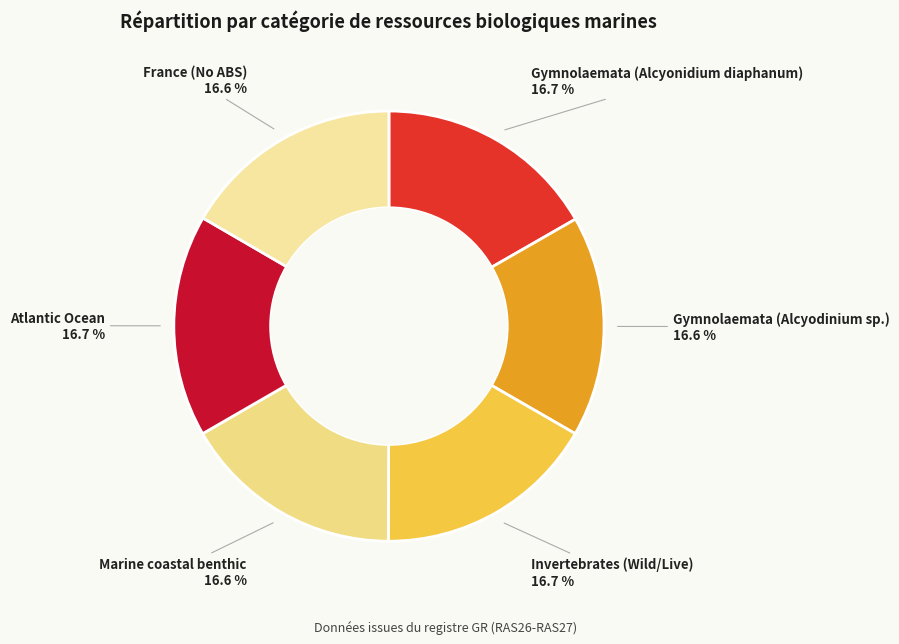

Approximately how many times larger is the value at Gymnolaemata (Alcyonidium diaphanum) compared to France (No ABS)?

1.0